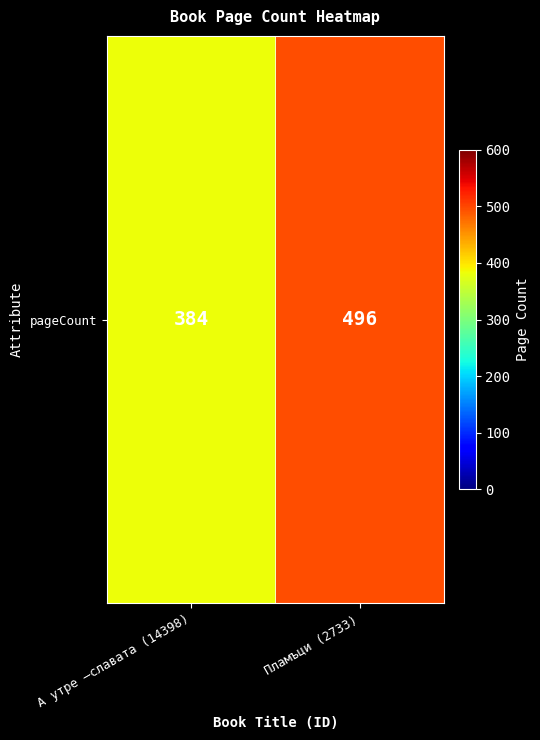

Rank the categories by value from highest to lowest.

Пламъци (2733), А утре —славата (14398)